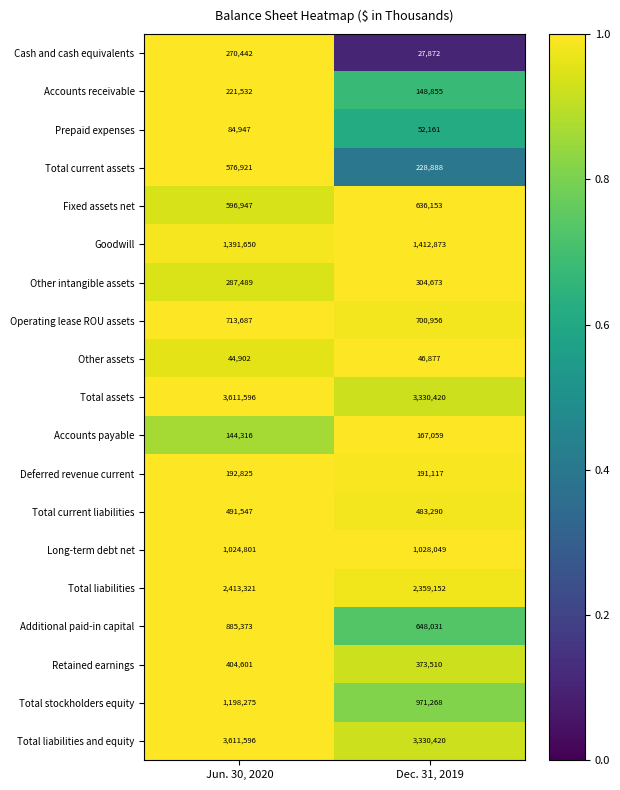

Rank the categories by Total assets value from lowest to highest.

Dec. 31, 2019, Jun. 30, 2020